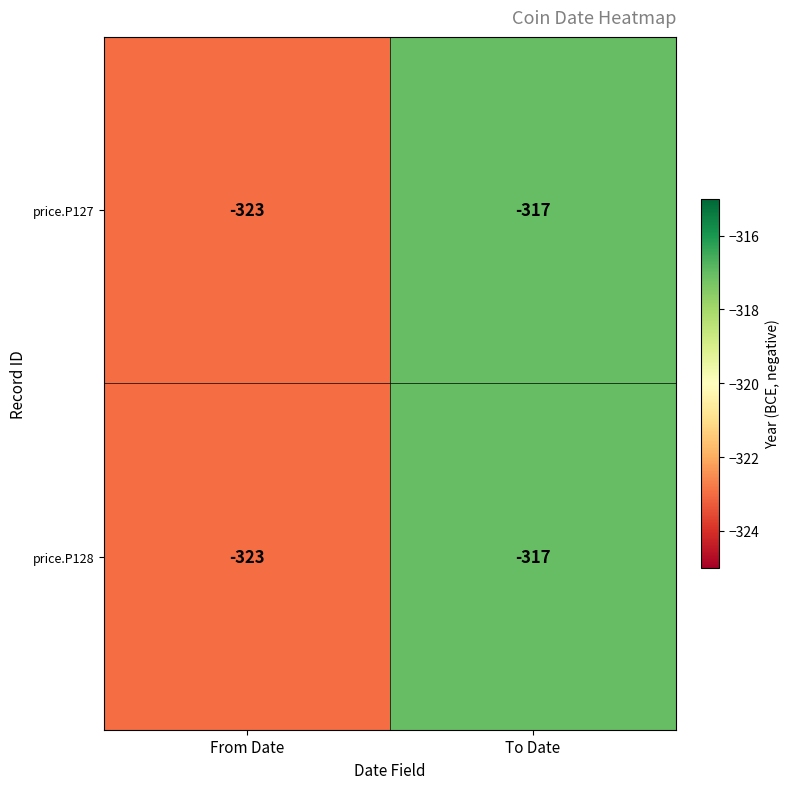

What is the difference between the maximum and minimum values in the price.P128 series?

6